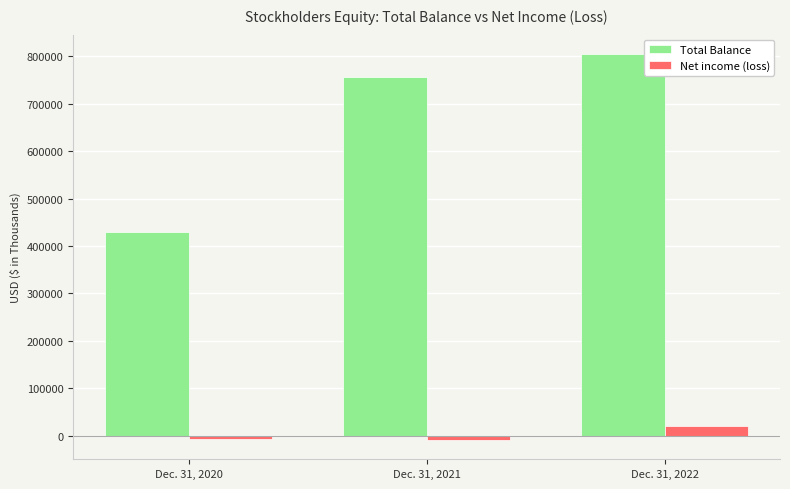

How many values in the Net income (loss) series are below -6678?

1